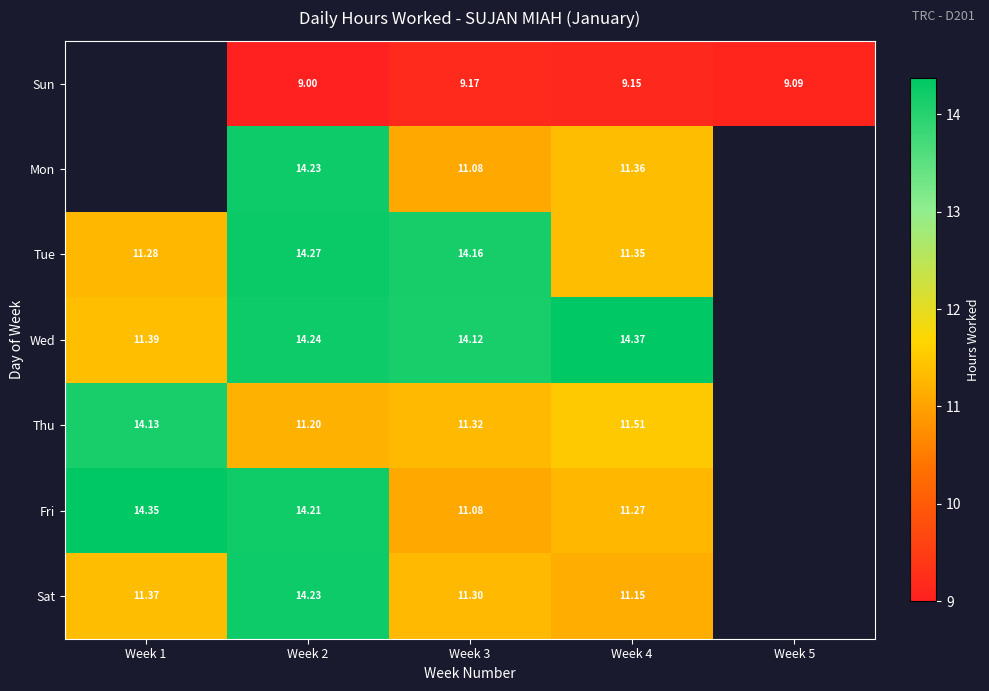

Is the value of Fri at Week 2 greater than the value of Sat at Week 4?

Yes